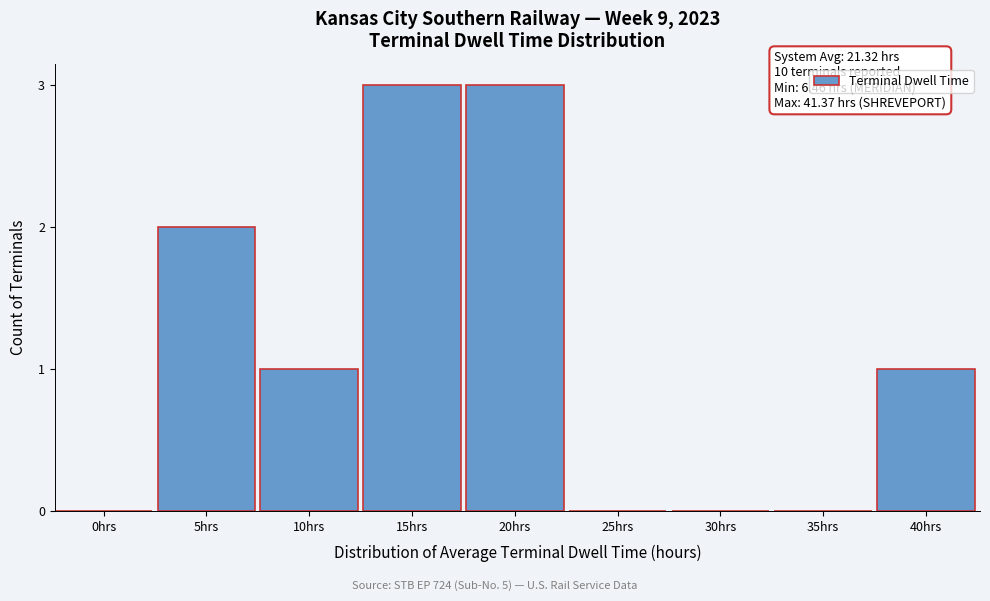

Reading left to right, transcribe all the data shown in this chart.

0hrs=0	5hrs=2	10hrs=1	15hrs=3	20hrs=3	25hrs=0	30hrs=0	35hrs=0	40hrs=1